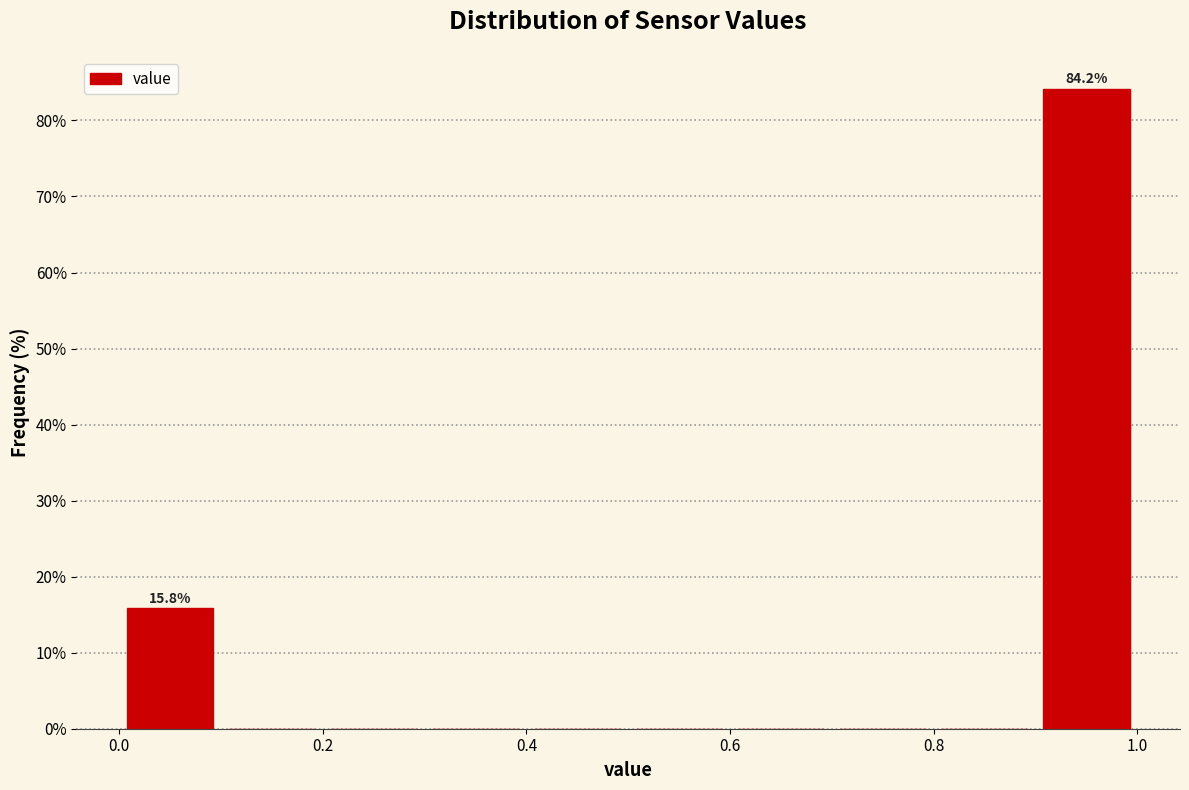

Over which range of the x-axis is the bar tallest?

0.9 to 1.0